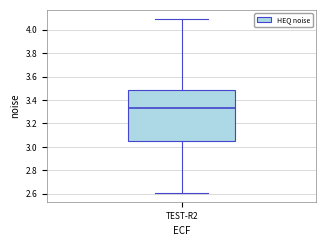

Where is the lower edge of the box for TEST-R2 on the y-axis? The values are not printed on the chart, so give them approximately, as read against the axis.

3.04